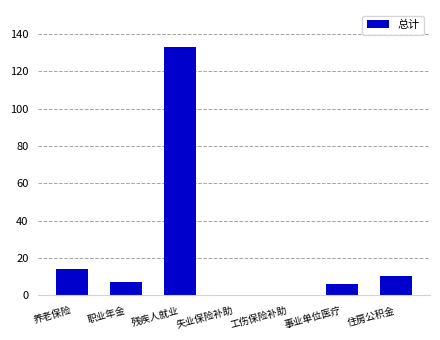

Which has a higher value, 职业年金 or 住房公积金?

住房公积金